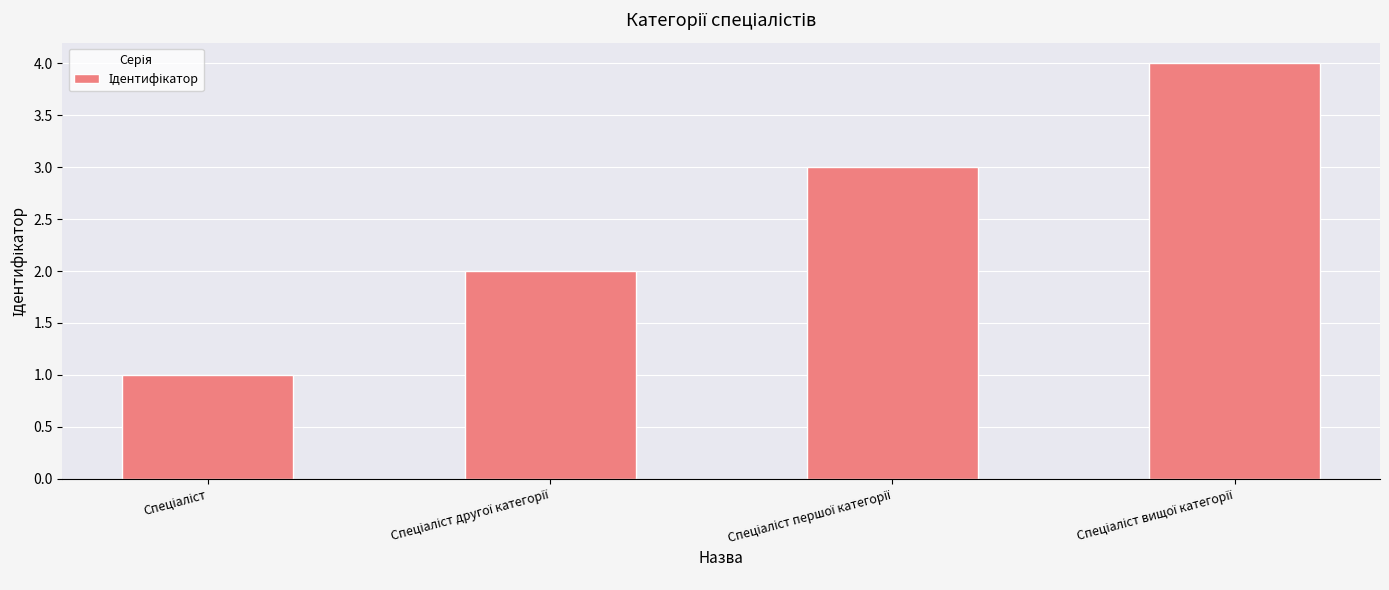

How many values are between 2 and 4?

3